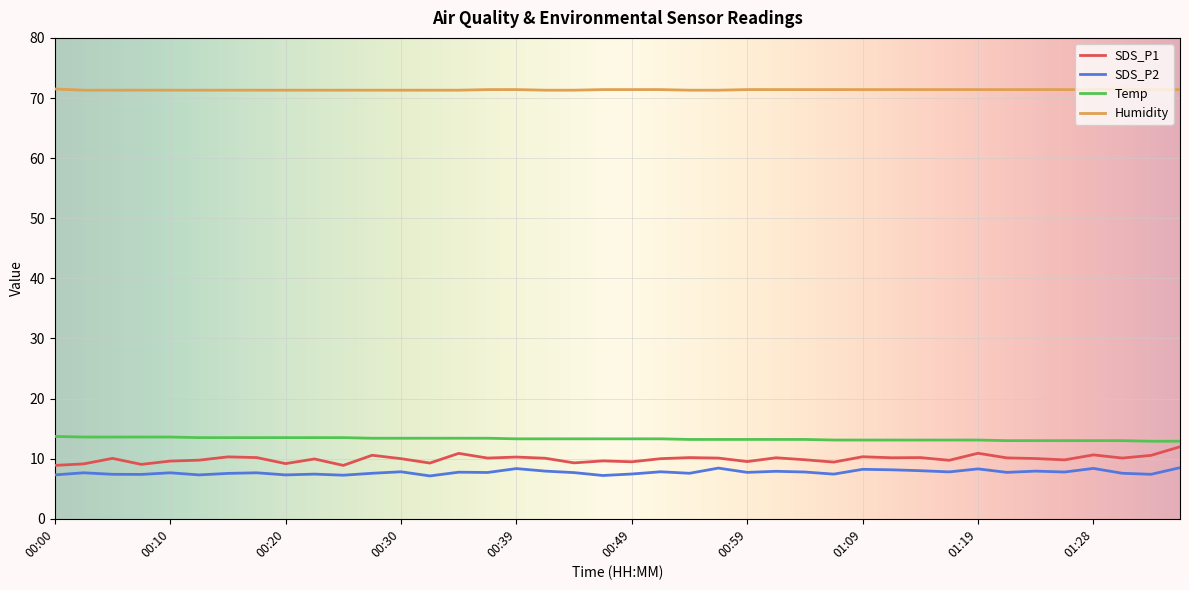

What is the maximum value for Humidity?

71.5